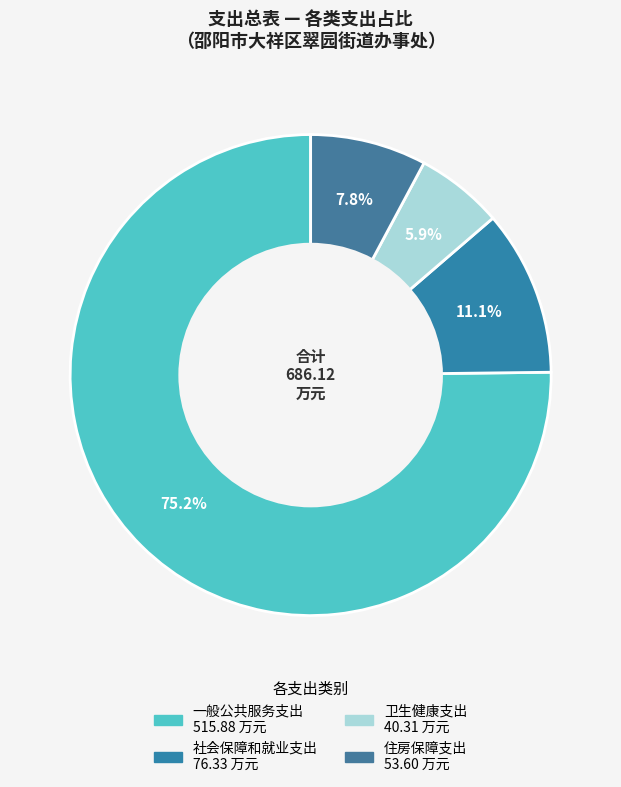

What is the total percentage of 卫生健康支出 and 社会保障和就业支出?

17.0%